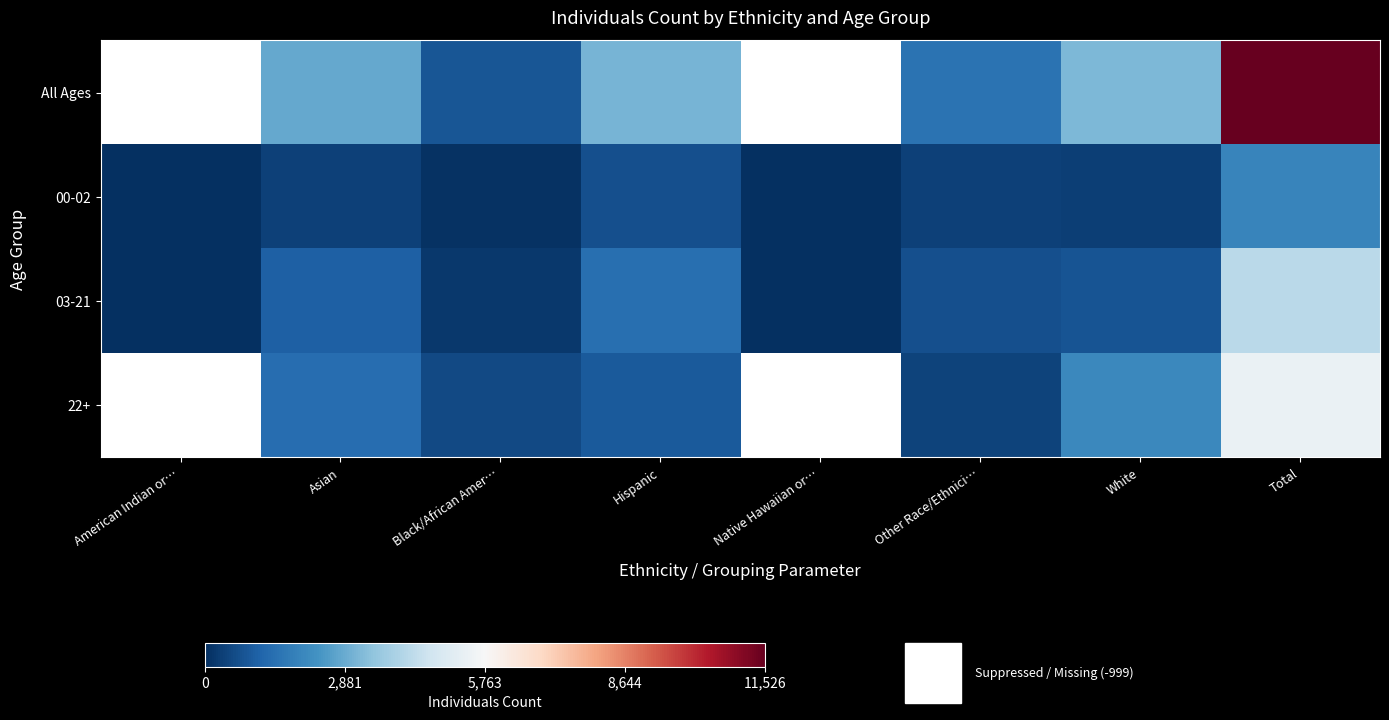

At which category is the sum across all series the highest?

Total